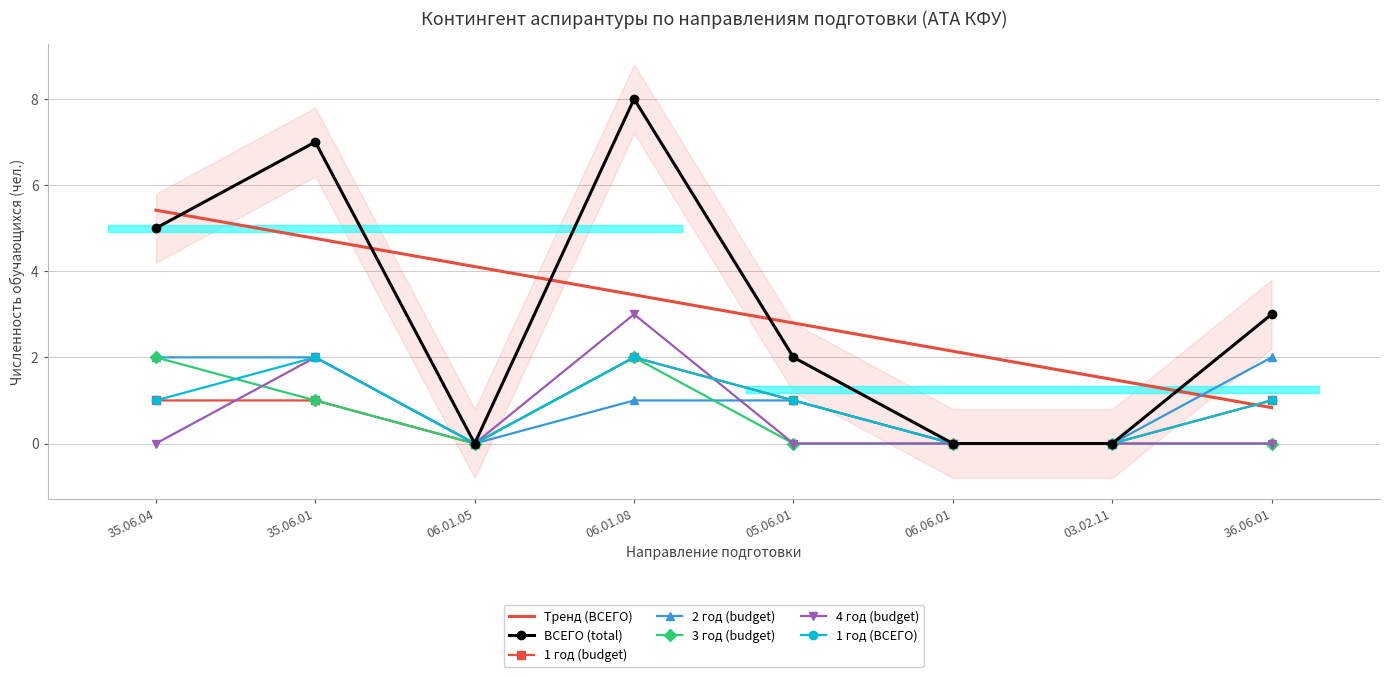

What is the maximum value shown in the chart?

8